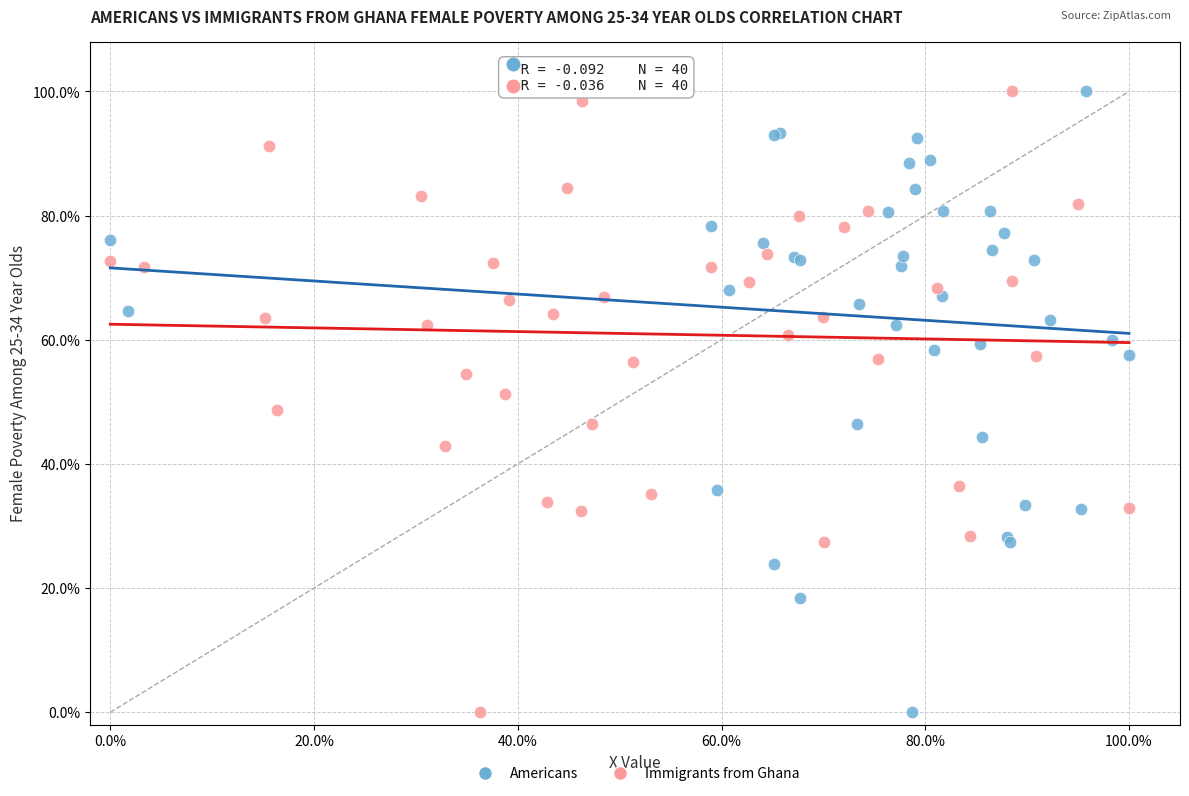

What are all the series names shown in the legend?

Americans, Immigrants from Ghana